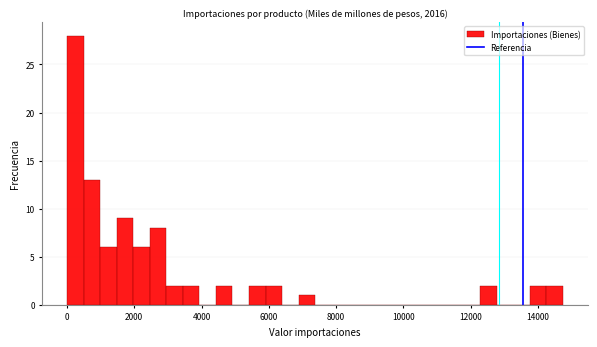

Around what value on the x-axis is the tallest bar? Give the approximate position of its centre, as read against the axis.

200